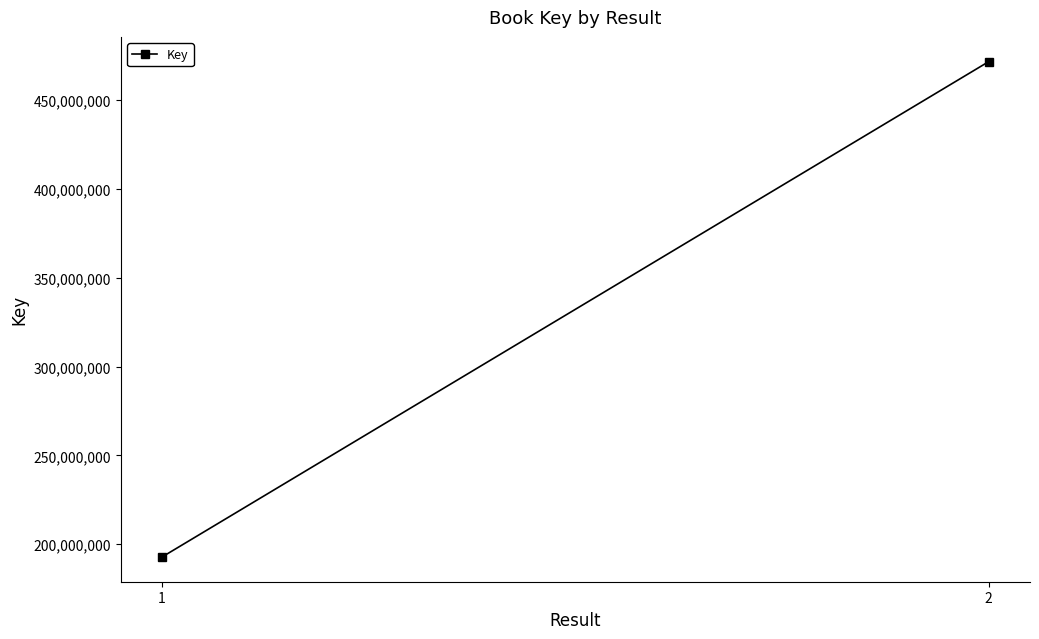

What is the value of the 2nd point from the left?

471633004